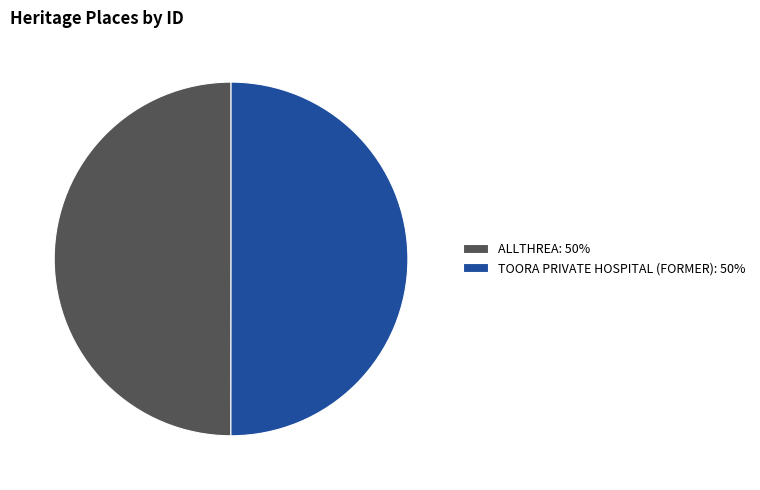

How many slices are in this pie chart?

2